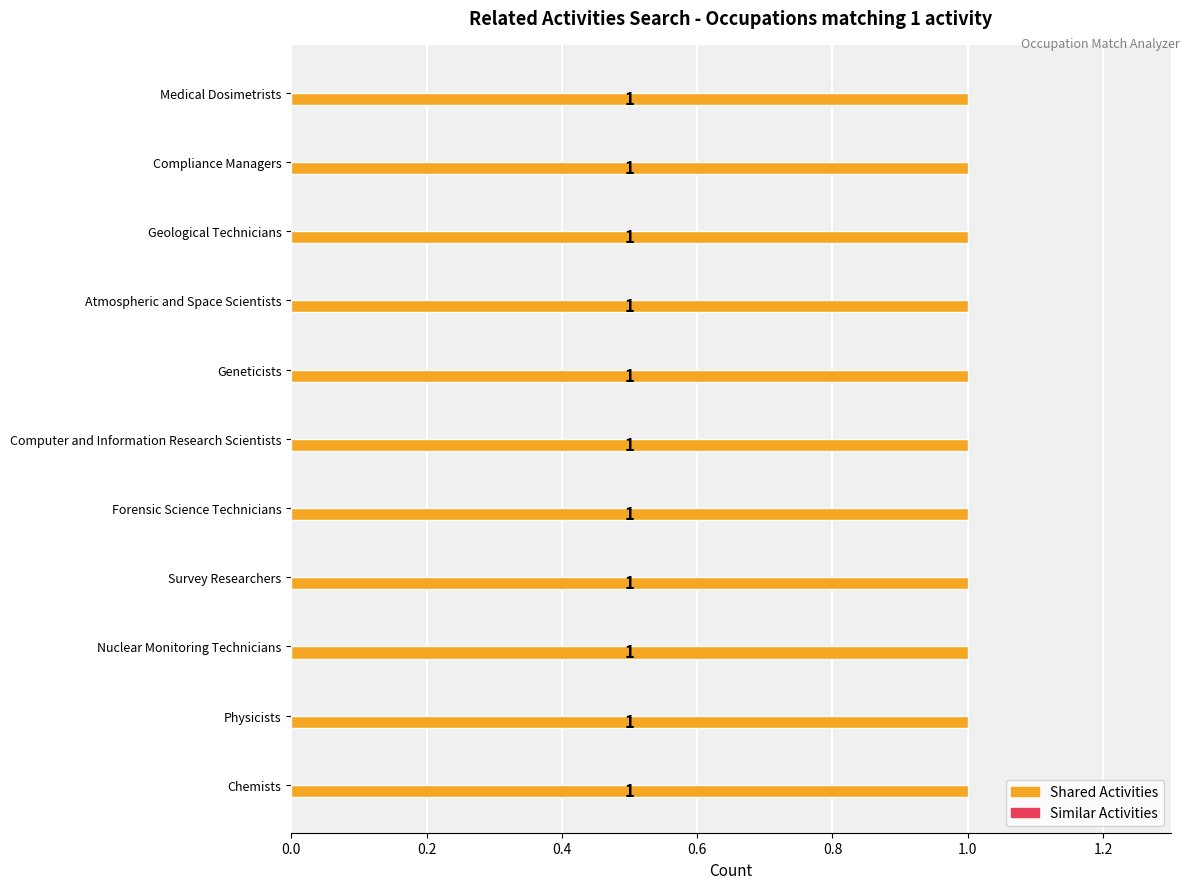

What position from the right is Geneticists?

5